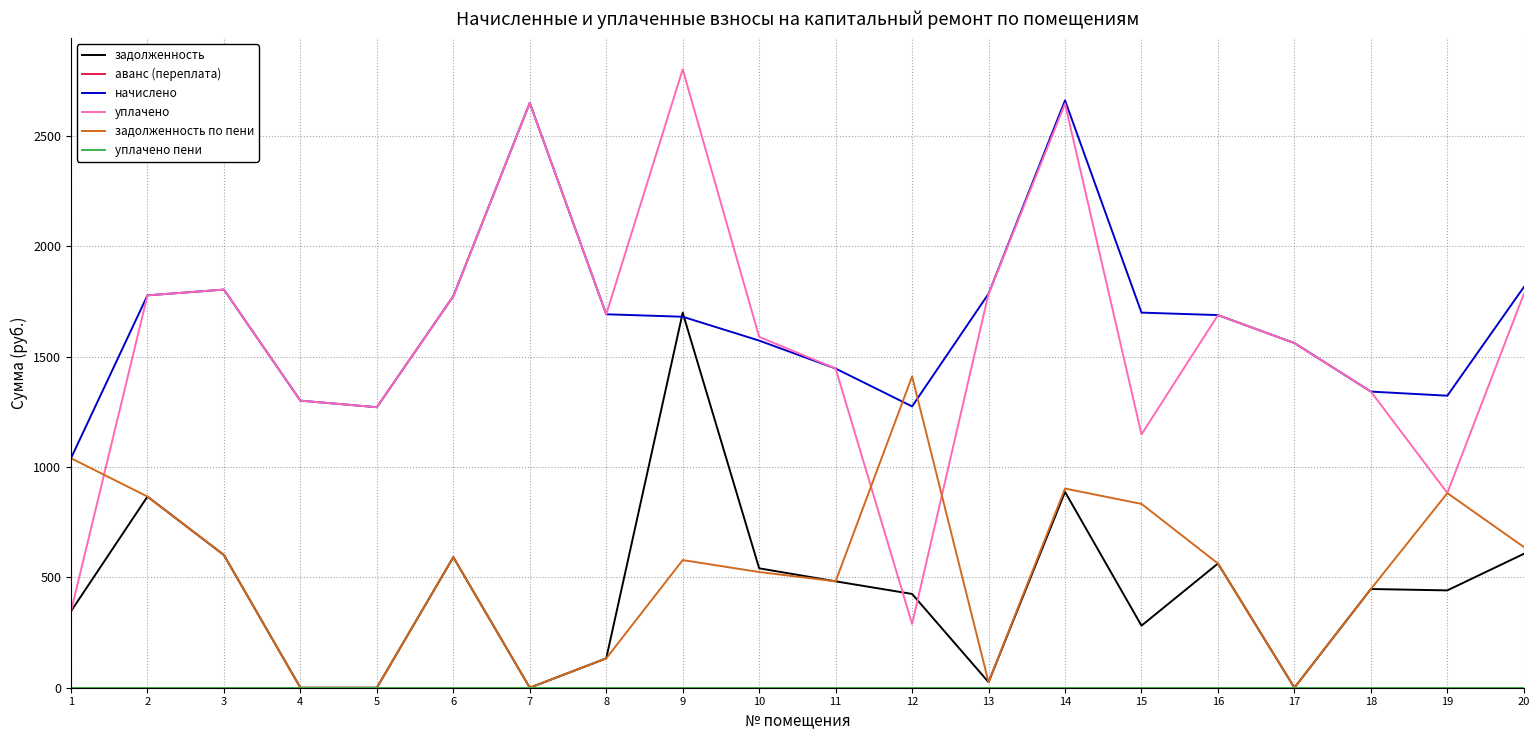

Does the chart display data point markers on the line(s)?

No